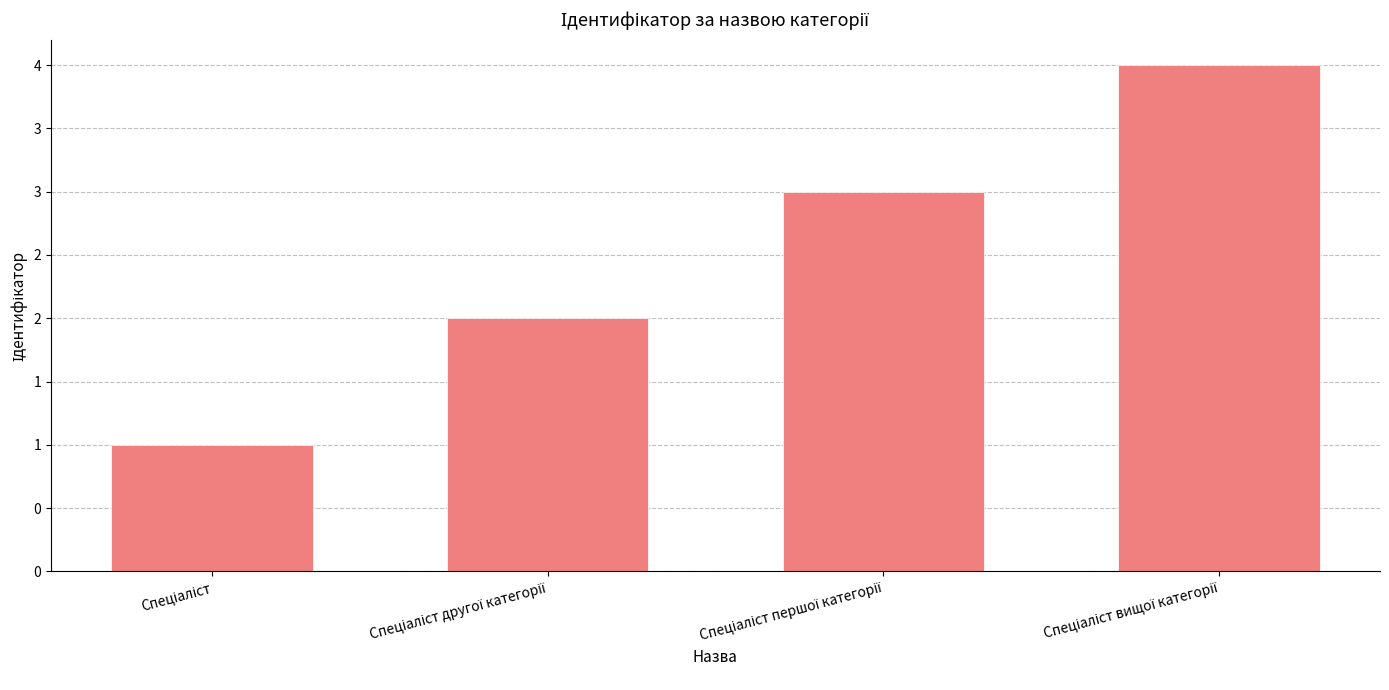

At which label is the value closest to 2?

Спеціаліст другої категорії